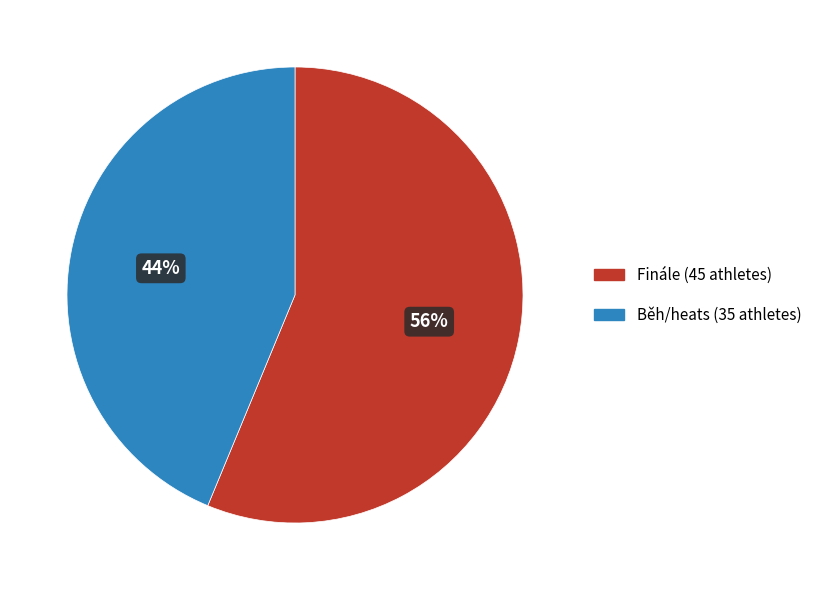

Is there a majority slice in this chart?

Yes